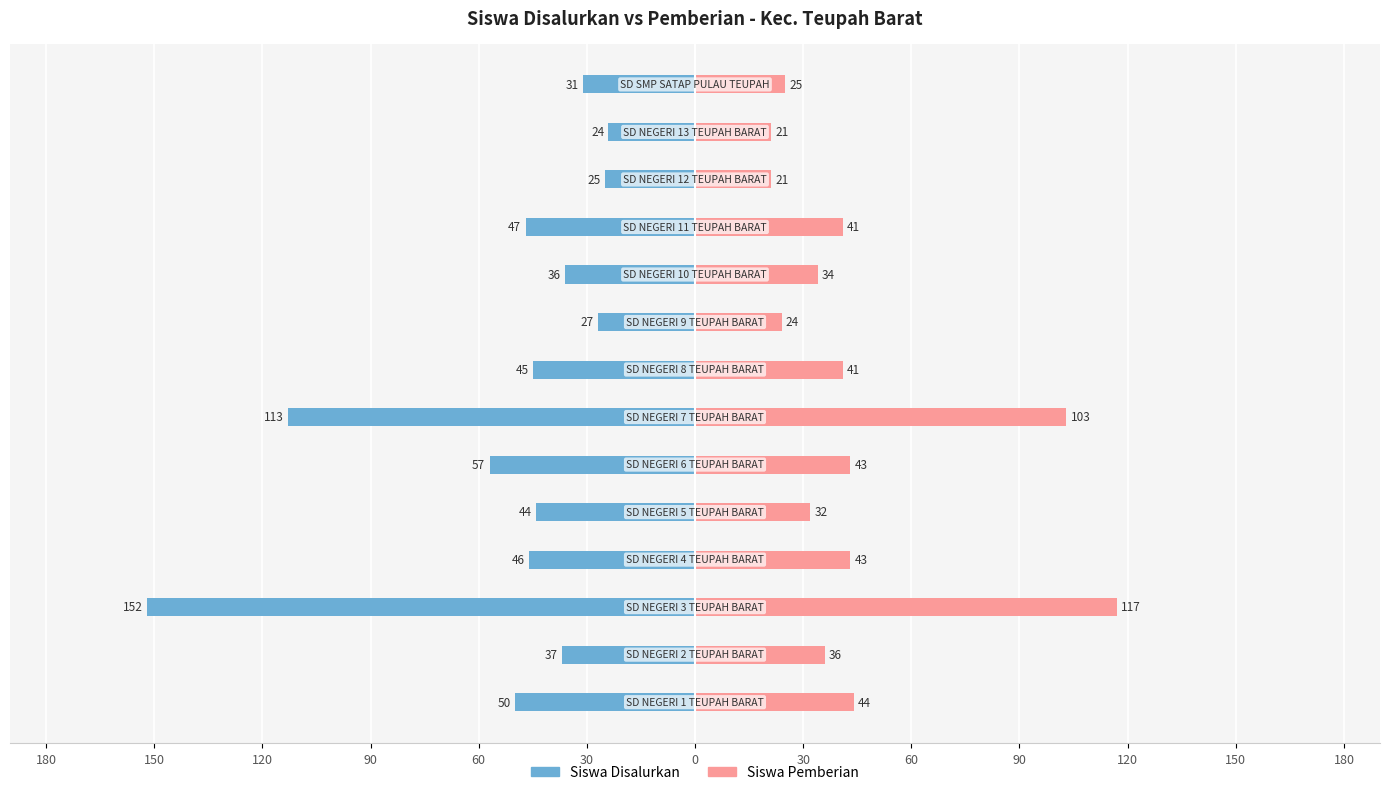

Which series has the largest range (max minus min)?

Siswa Disalurkan